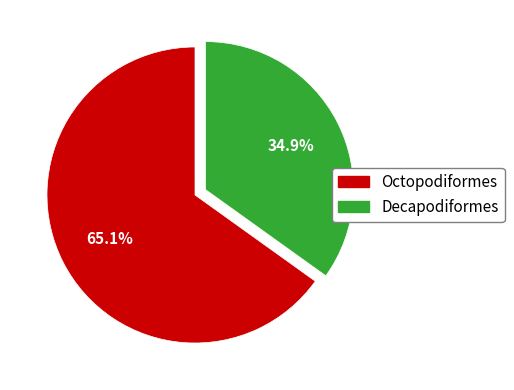

Approximately how many times larger is the value at Octopodiformes compared to Decapodiformes?

1.9